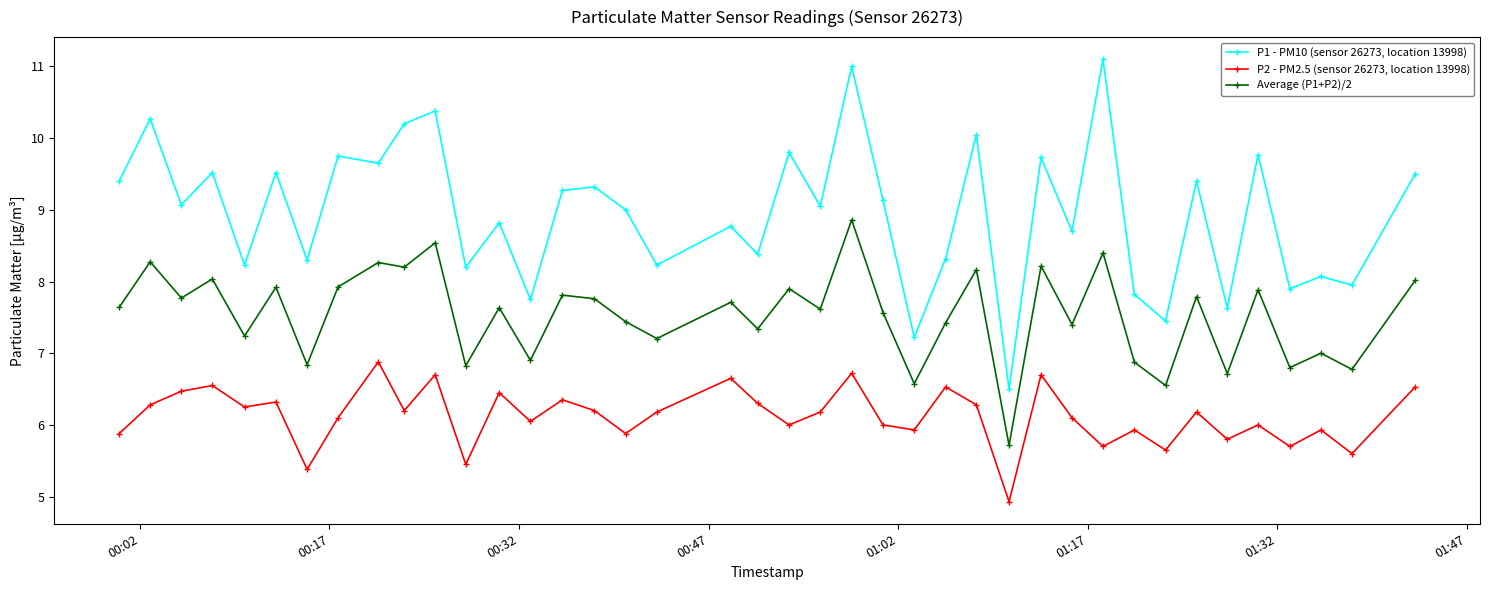

Rank the series by their average value, from lowest to highest.

P2 - PM2.5 (sensor 26273, location 13998), Average (P1+P2)/2, P1 - PM10 (sensor 26273, location 13998)